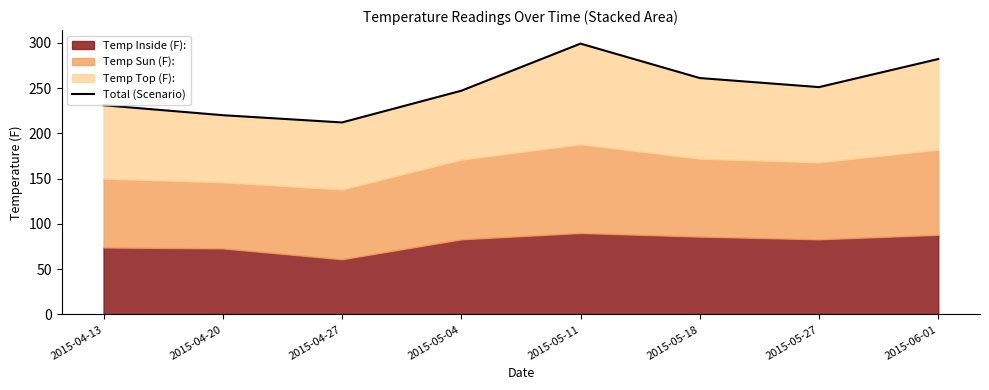

What is the smallest value displayed?

212